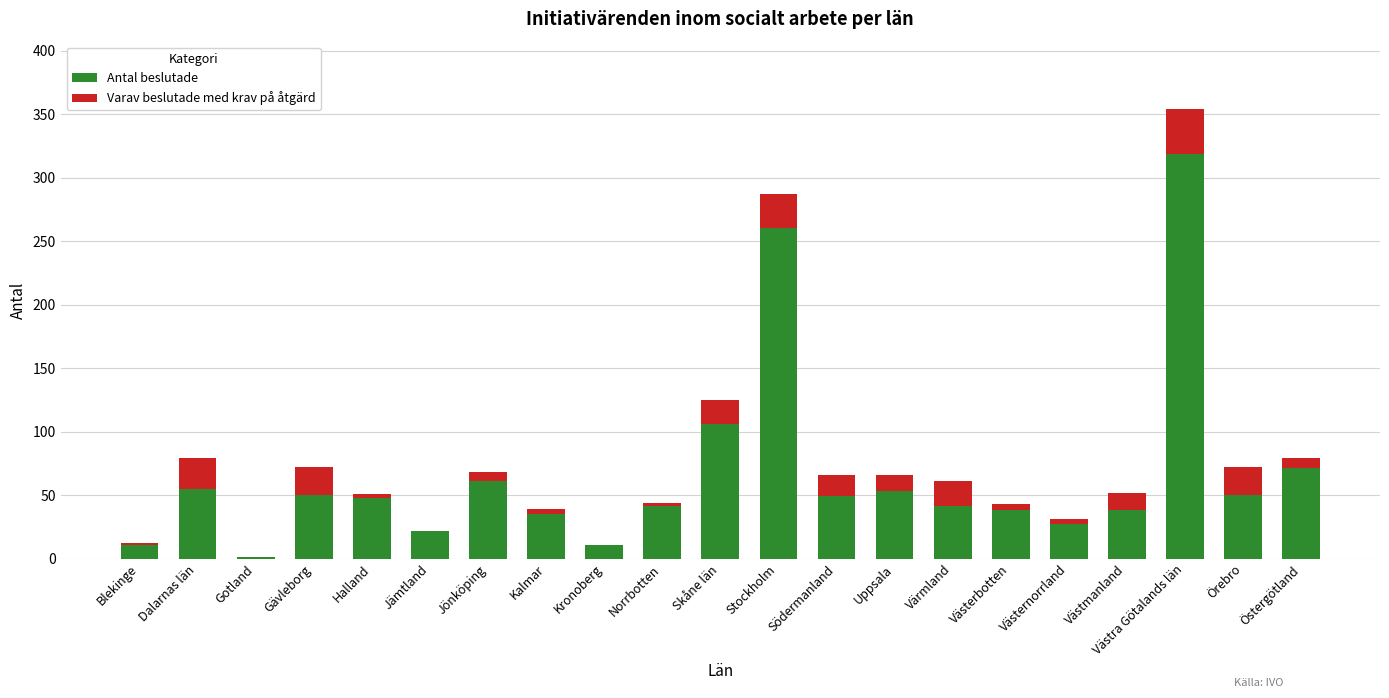

At which category is the sum across all series the highest?

Västra Götalands län